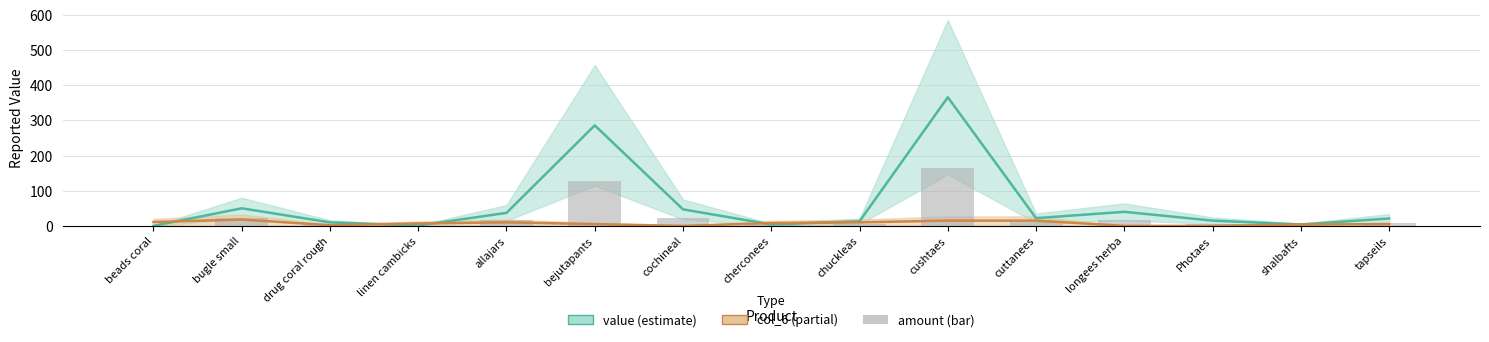

What is the difference between the second highest and second lowest values in the col_6 series?

15.0